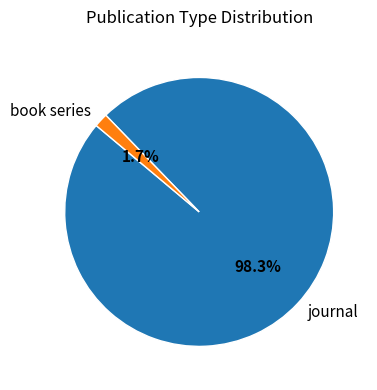

To the nearest percent, what is the difference between the largest and smallest slice percentages?

97%